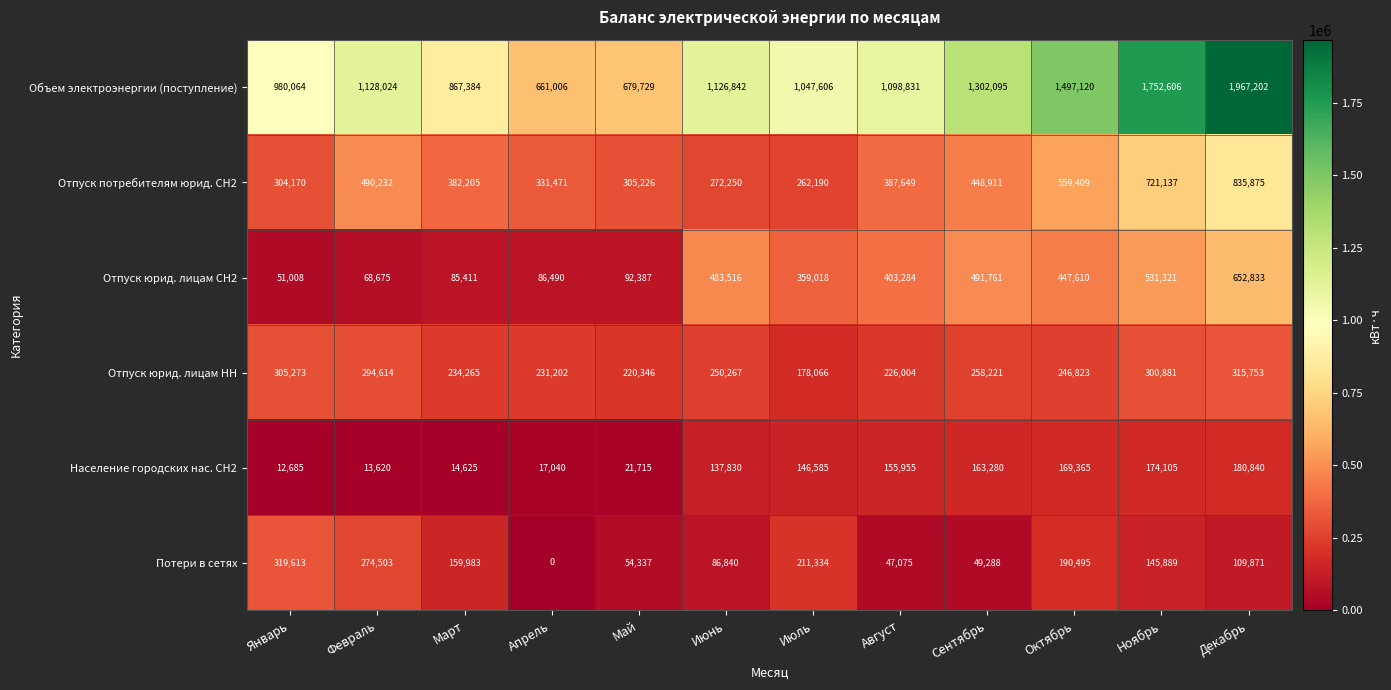

What is the average value of the Отпуск потребителям юрид. СН2 series?

441727